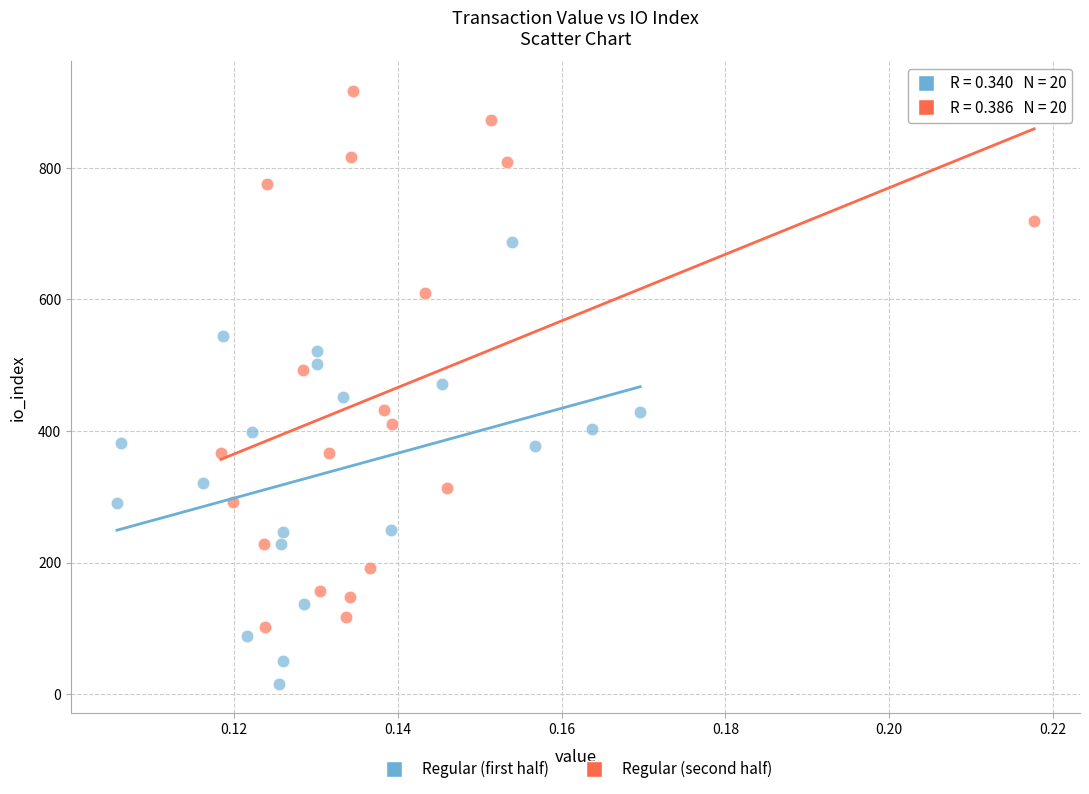

Which series reaches the minimum Y coordinate?

Regular (first half)